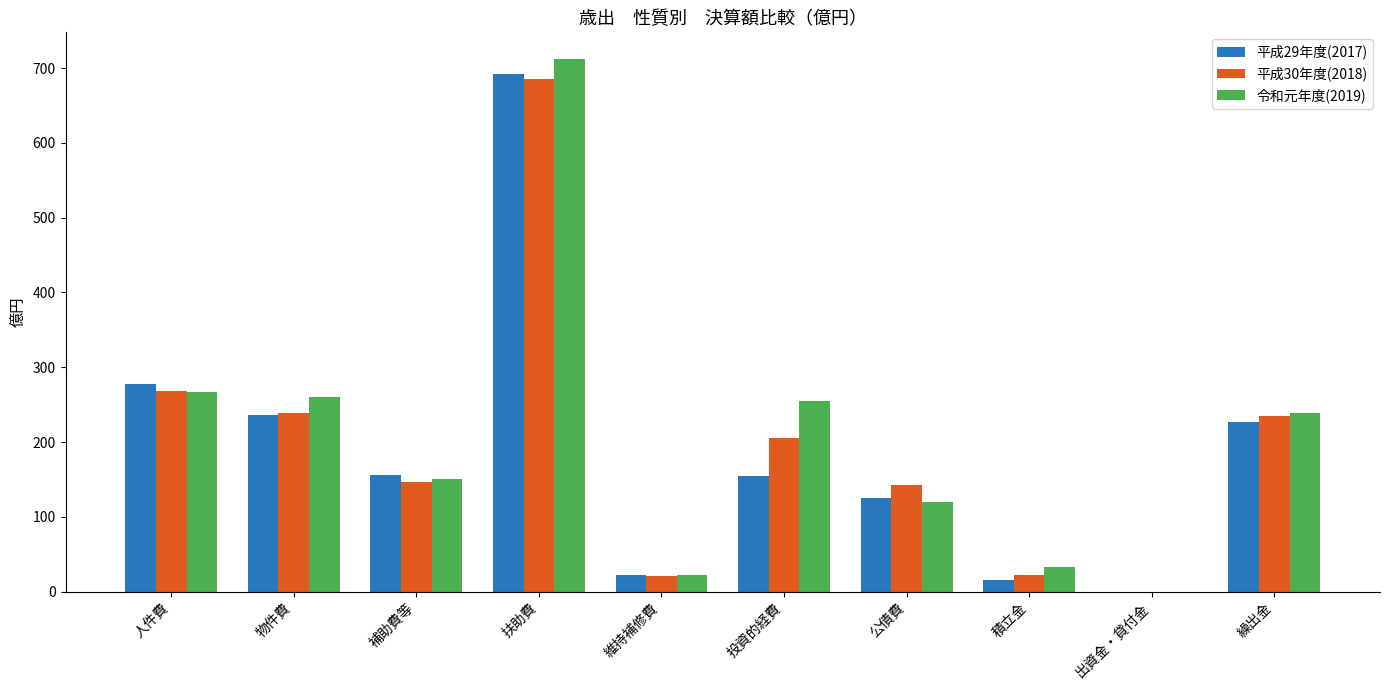

What is the approximate value of 令和元年度(2019) at 扶助費?

712.1